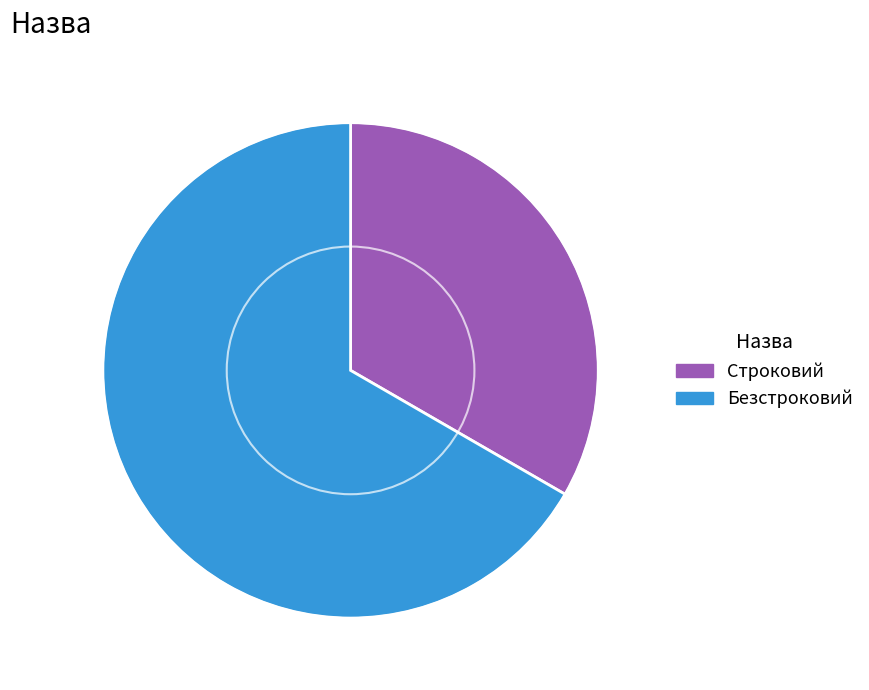

The Безстроковий slice represents 67% of the pie. True or false?

True